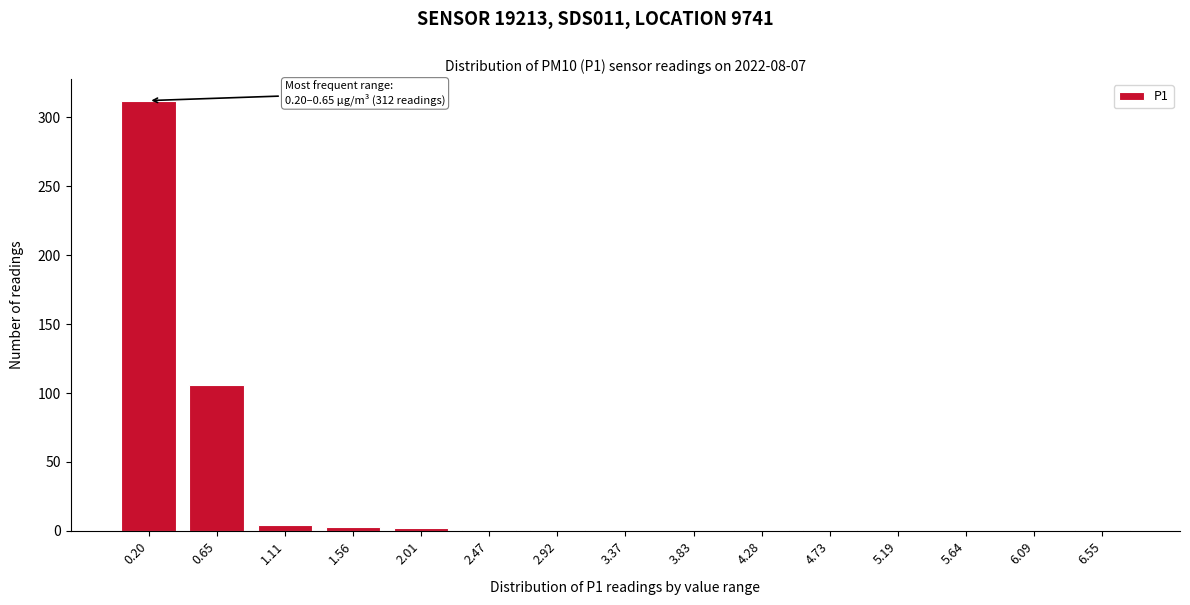

What is the sum of all values?

432